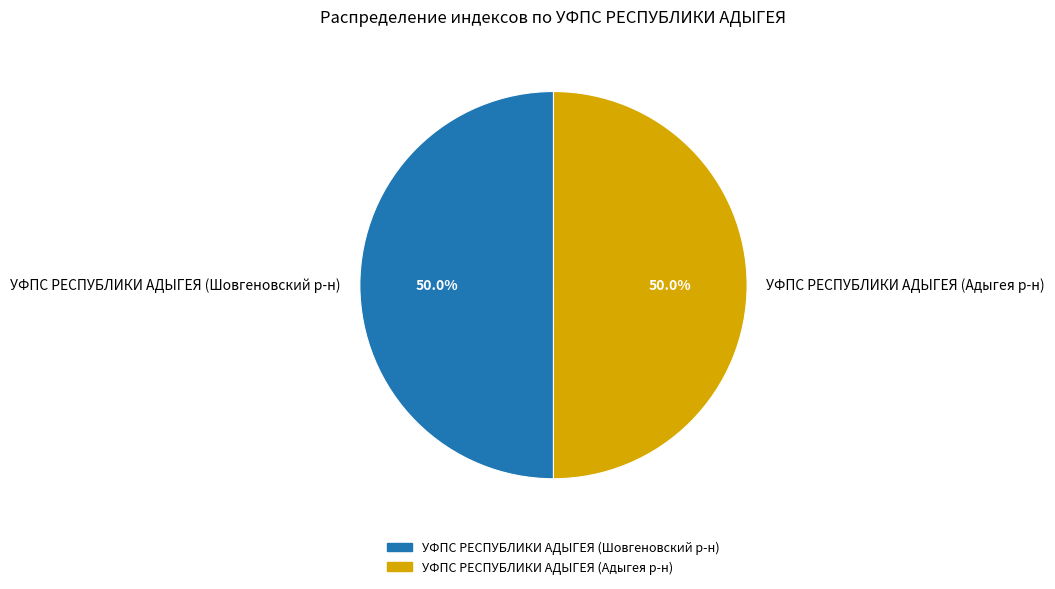

Combined, what portion of the pie is УФПС РЕСПУБЛИКИ АДЫГЕЯ (Шовгеновский р-н) and УФПС РЕСПУБЛИКИ АДЫГЕЯ (Адыгея р-н)?

100.0%